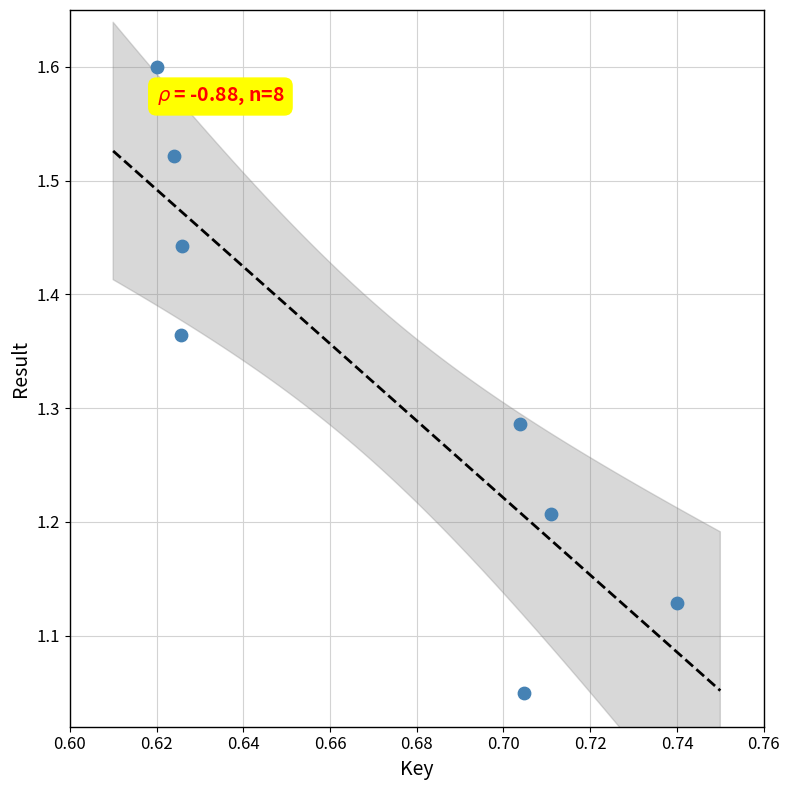

What is the average X value?

0.7